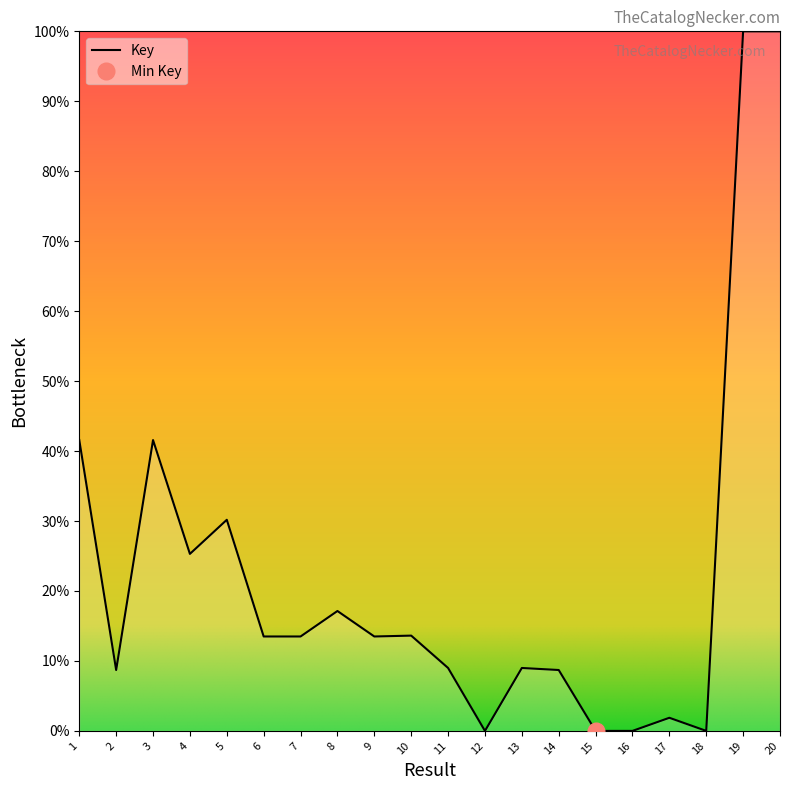

Reading right to left, transcribe all the data shown in this chart.

100.0	100.0	0.0	1.9	0.0	0.0	8.7	9.0	0.0	9.0	13.6	13.5	17.1	13.5	13.5	30.2	25.3	41.6	8.7	41.6